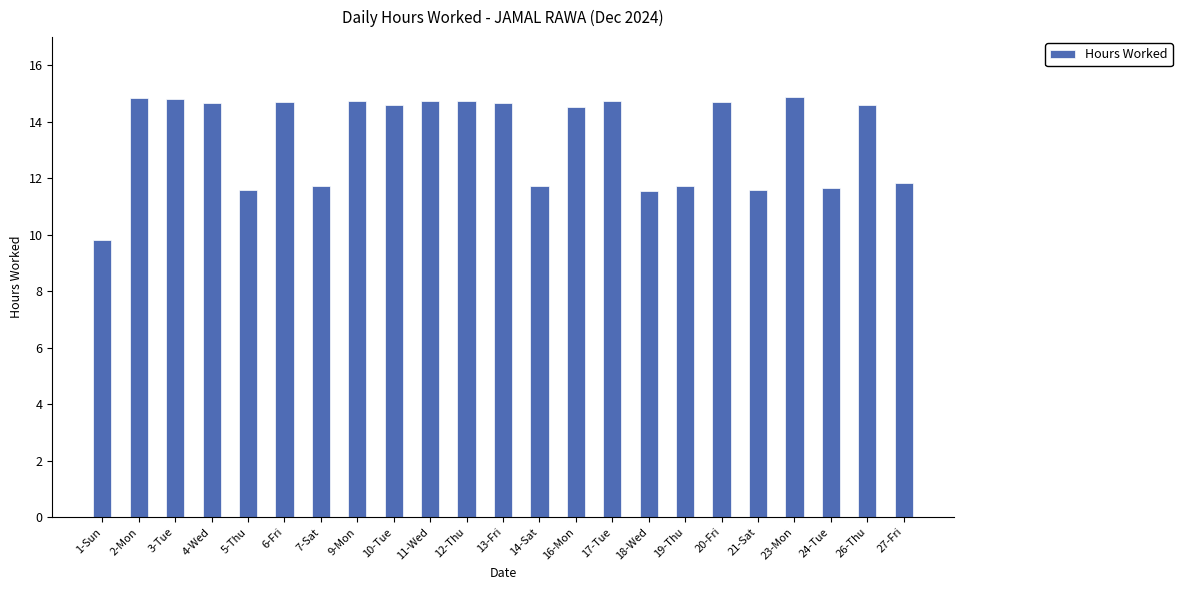

How many data points are less than 14?

9